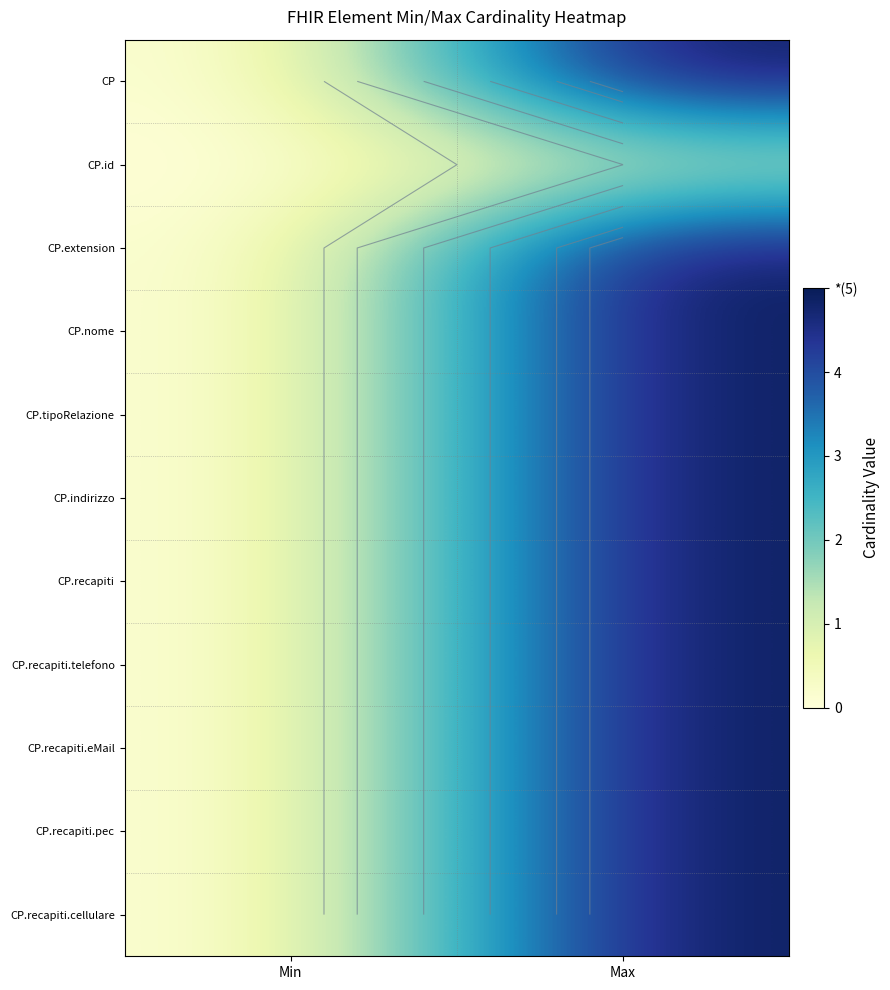

Is it true that CP equals 3 at Max?

False